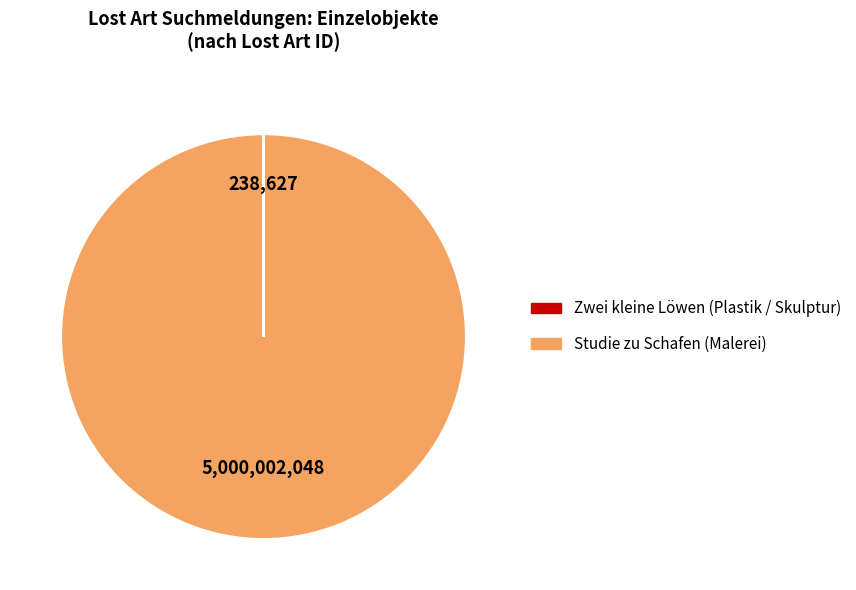

The Studie zu Schafen (Malerei) slice represents 86% of the pie. True or false?

False